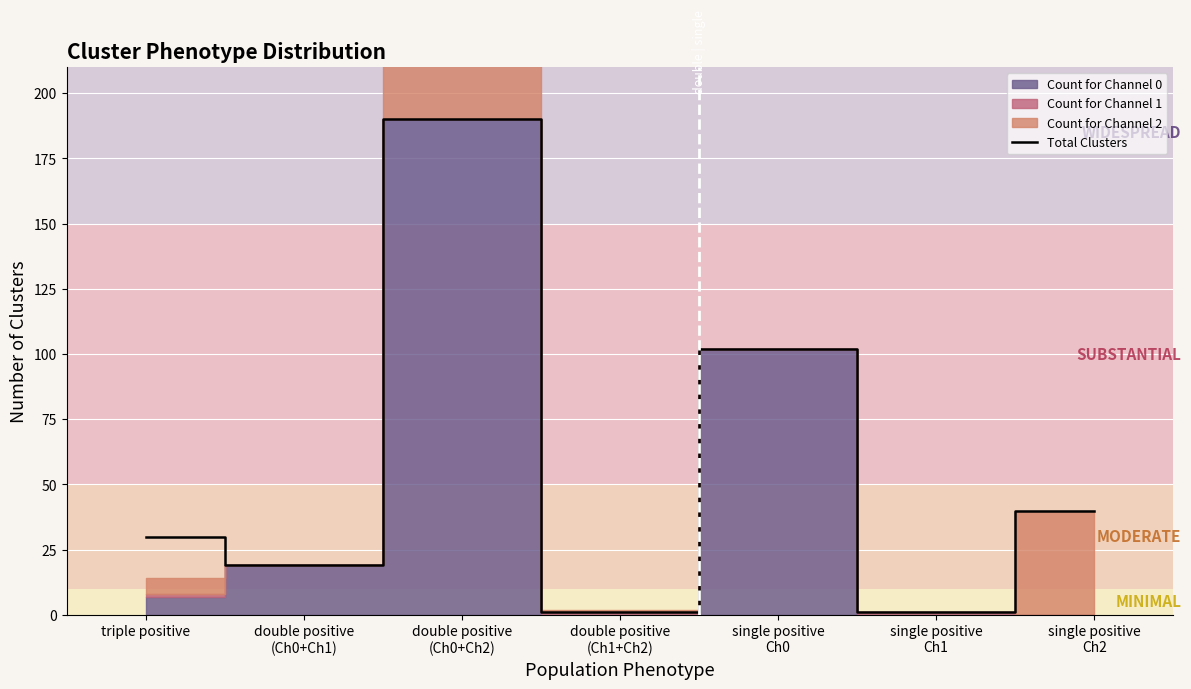

What is the difference between the maximum and minimum values?

189